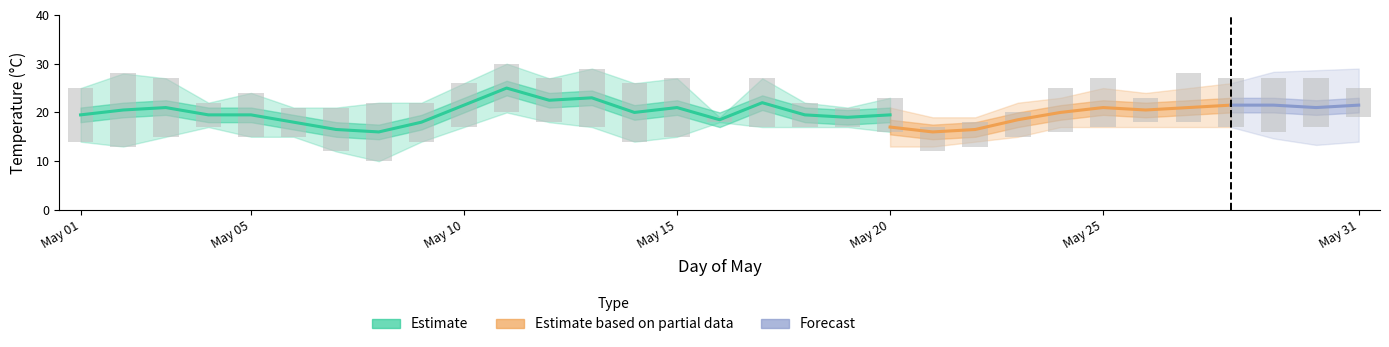

What is the sum of all High Temp (Day 4) values?

748